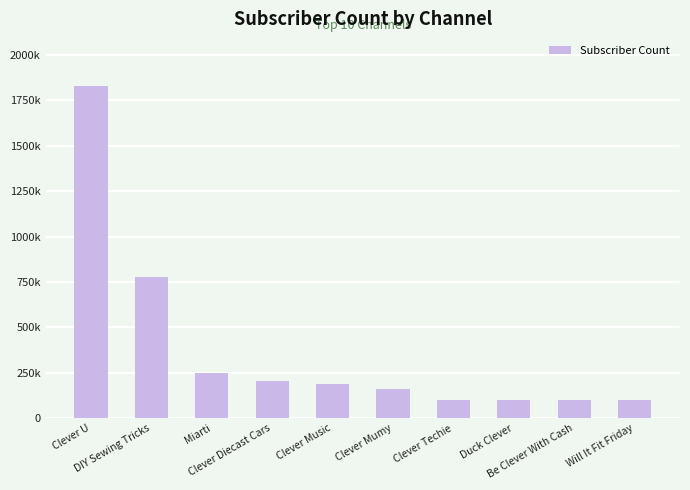

The chart shows a value of 165301 at Duck Clever. True or false?

False